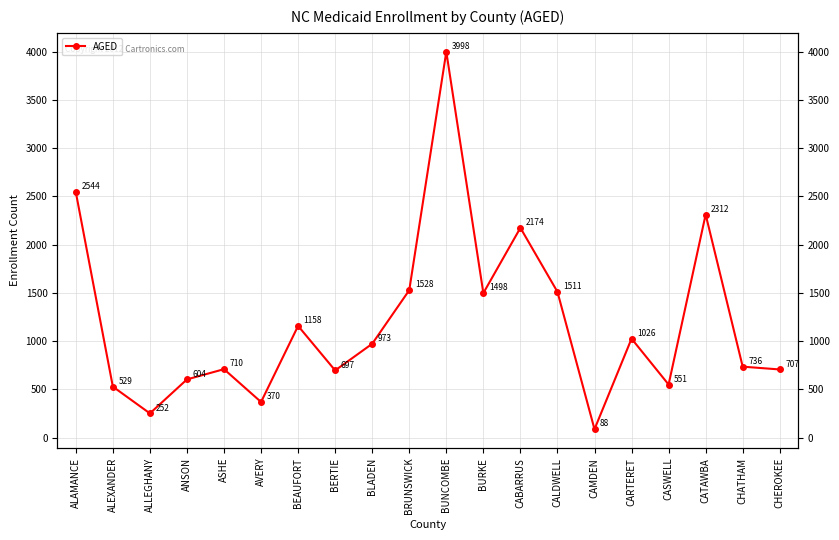

The chart shows a value of 1268 at ALAMANCE. True or false?

False